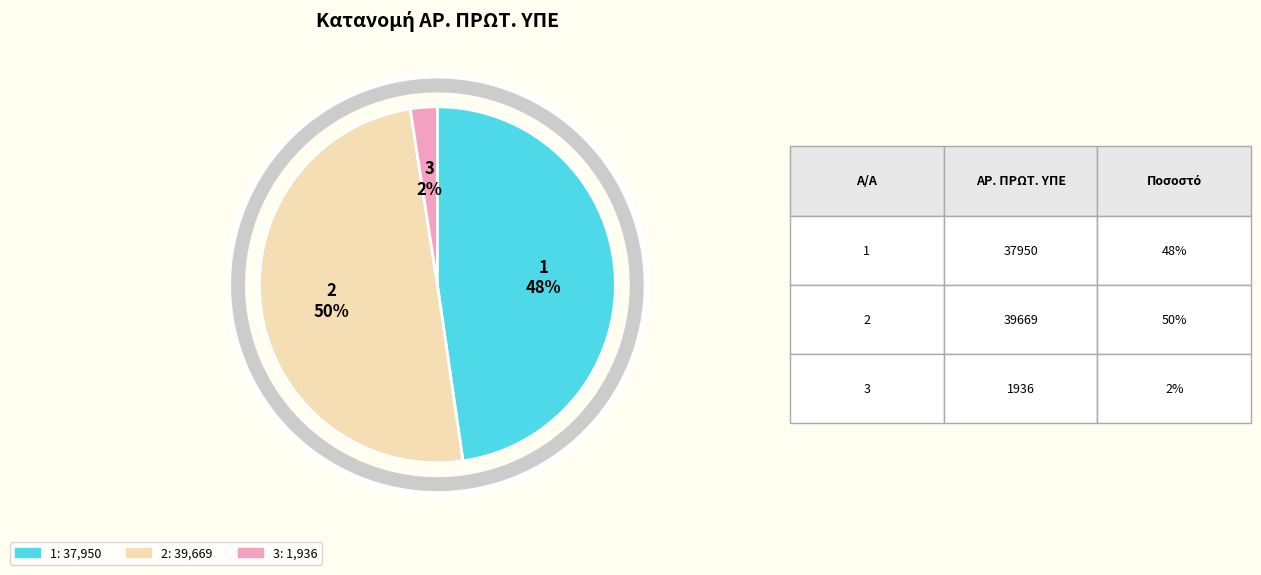

Rank the categories by value from lowest to highest.

3, 1, 2